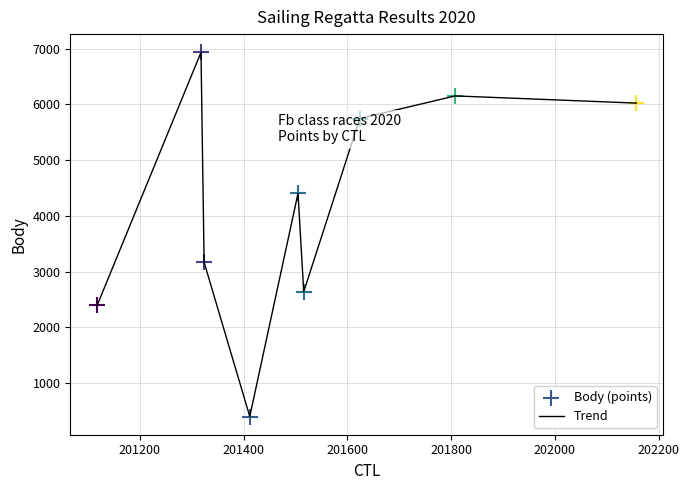

What is the difference between the maximum and minimum values?

6541